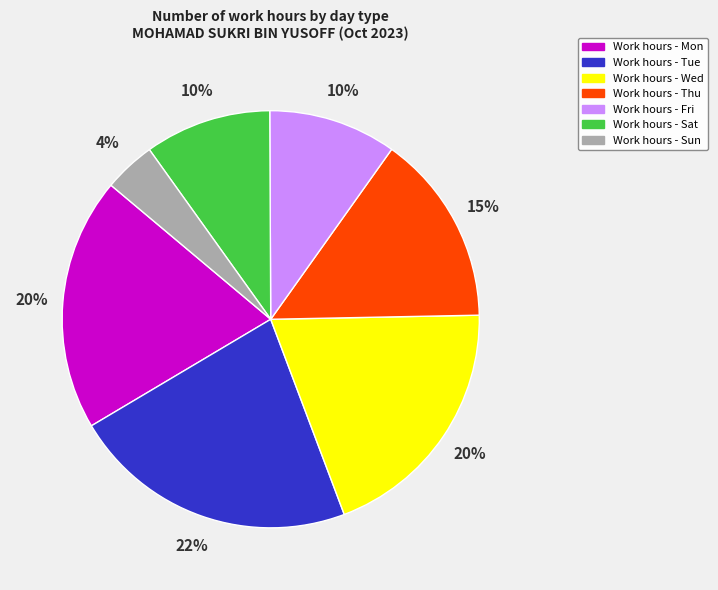

Is there a majority slice in this chart?

No